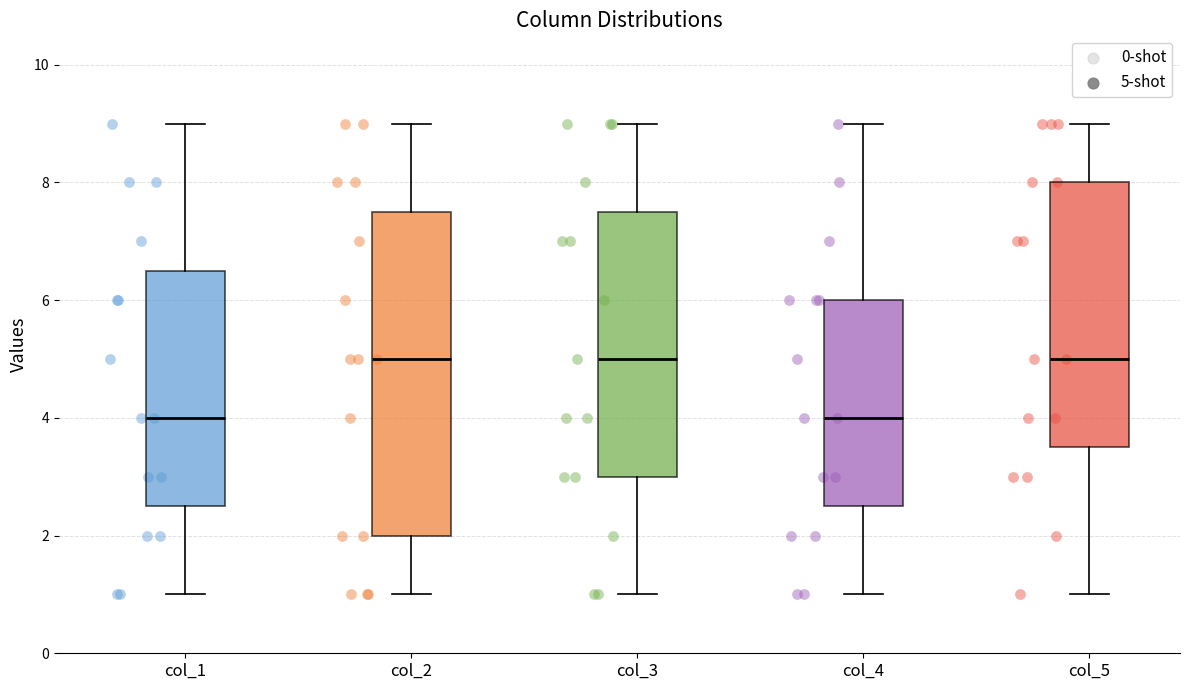

Reading left to right, transcribe this box plot: for each box, give where its median line is, the range the box spans, and where its two whiskers end, as read against the y-axis. The values are not printed on the chart, so give them approximately, as read against the axis.

col_1: median 4.0, box 2.6 to 6.6, whiskers 1.0 to 9.0
col_2: median 5.0, box 2.0 to 7.6, whiskers 1.0 to 9.0
col_3: median 5.0, box 3.0 to 7.6, whiskers 1.0 to 9.0
col_4: median 4.0, box 2.6 to 6.0, whiskers 1.0 to 9.0
col_5: median 5.0, box 3.6 to 8.0, whiskers 1.0 to 9.0